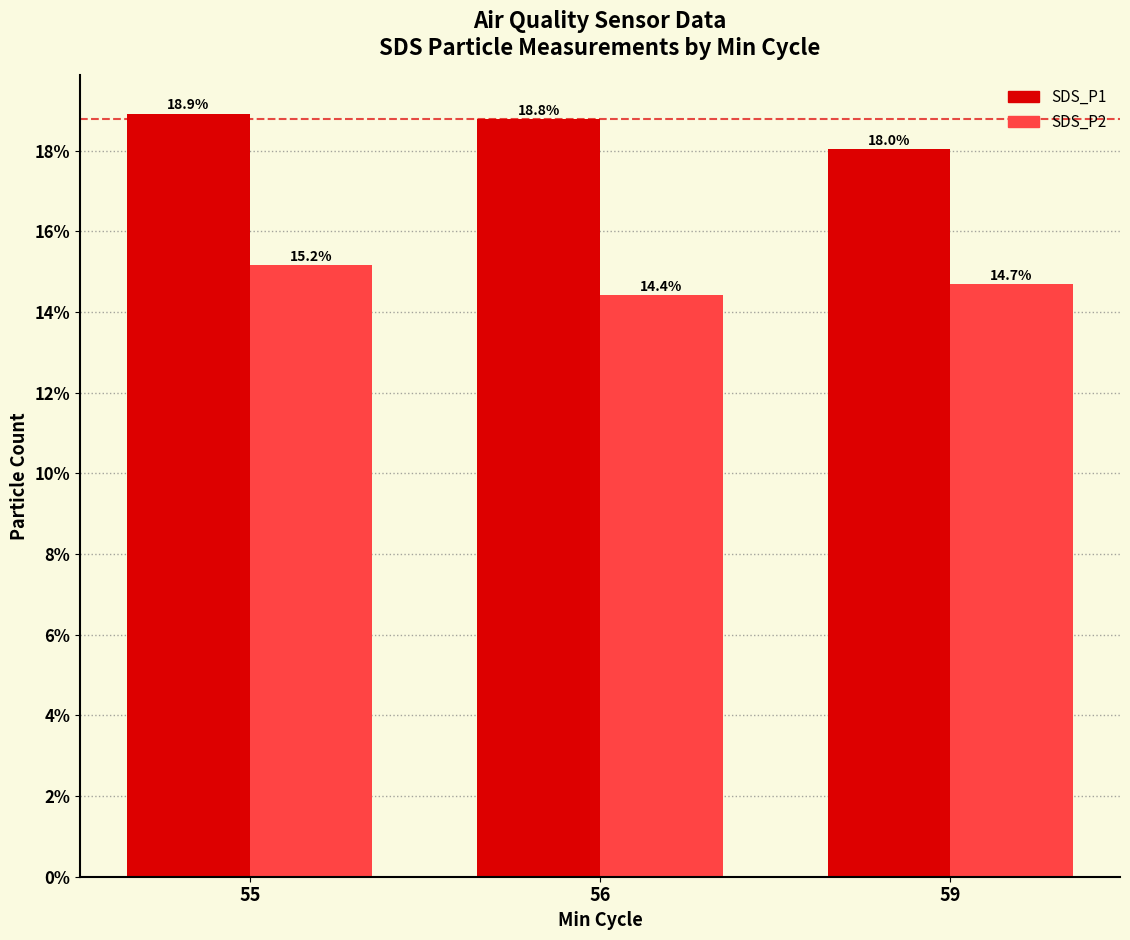

Which category has the lowest value across all series?

56